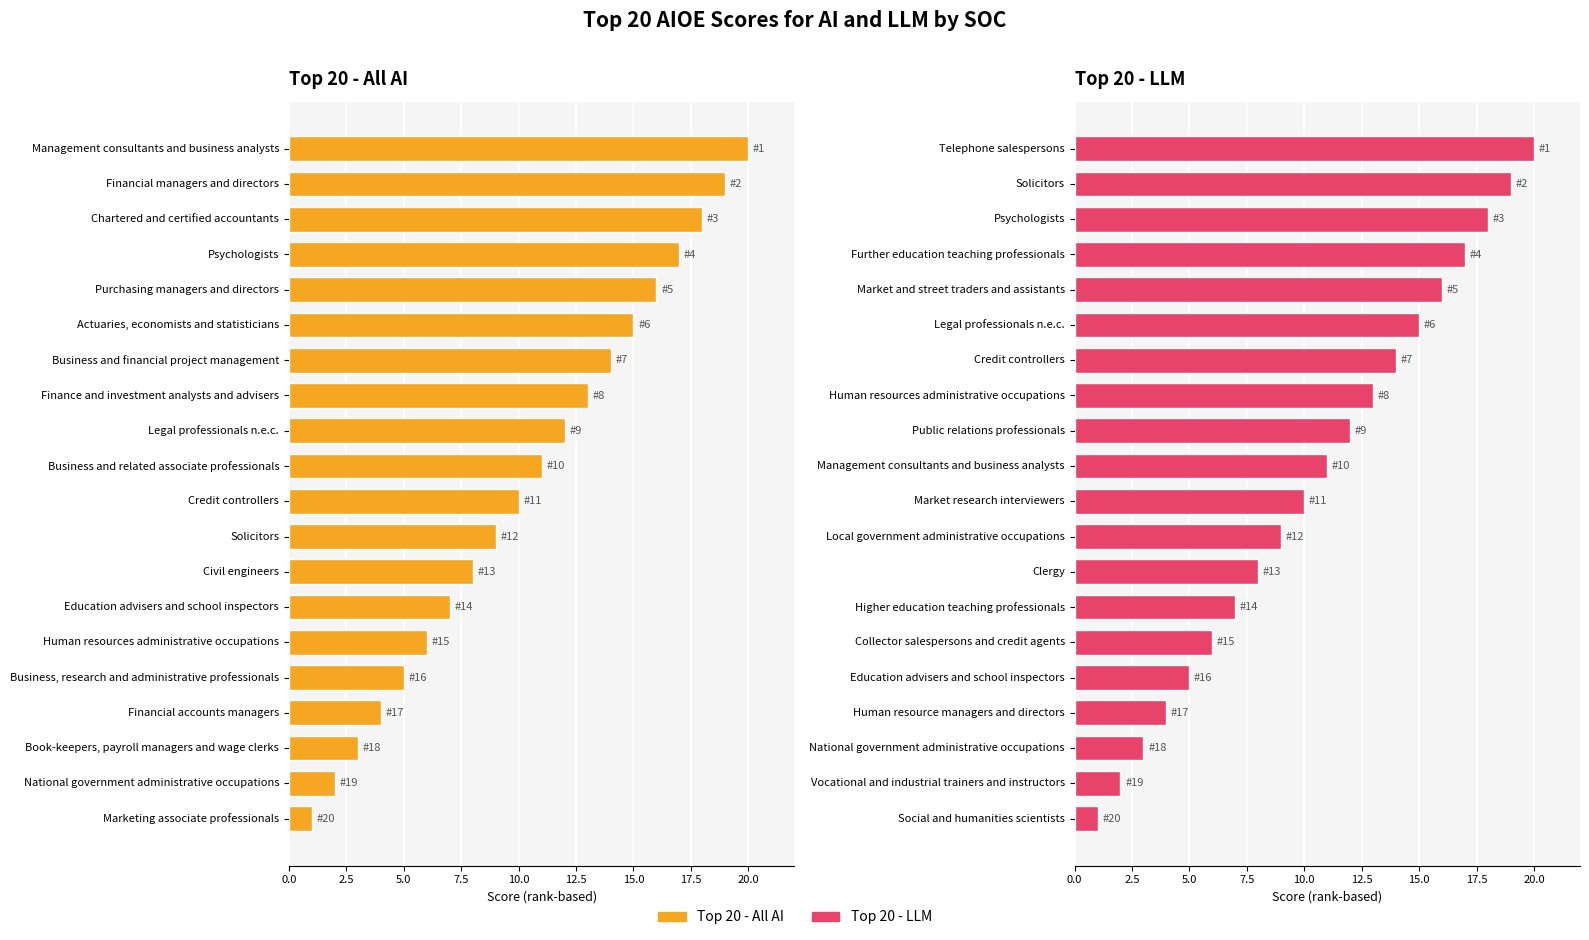

Are the bars horizontal?

Yes